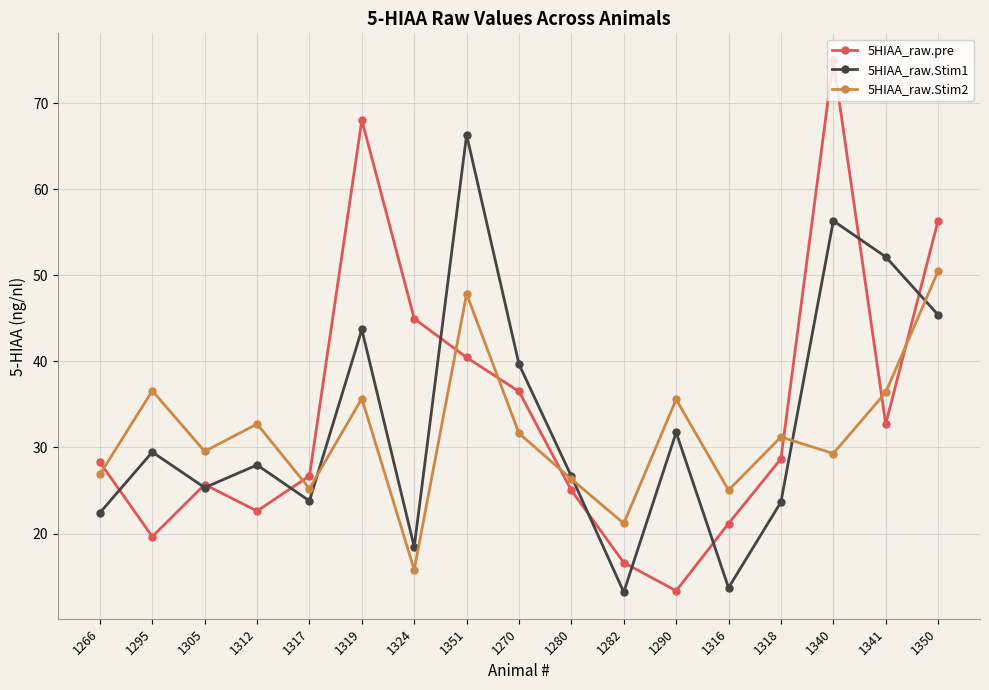

True or false: 5HIAA_raw.Stim2 and 5HIAA_raw.pre intersect in this chart.

True